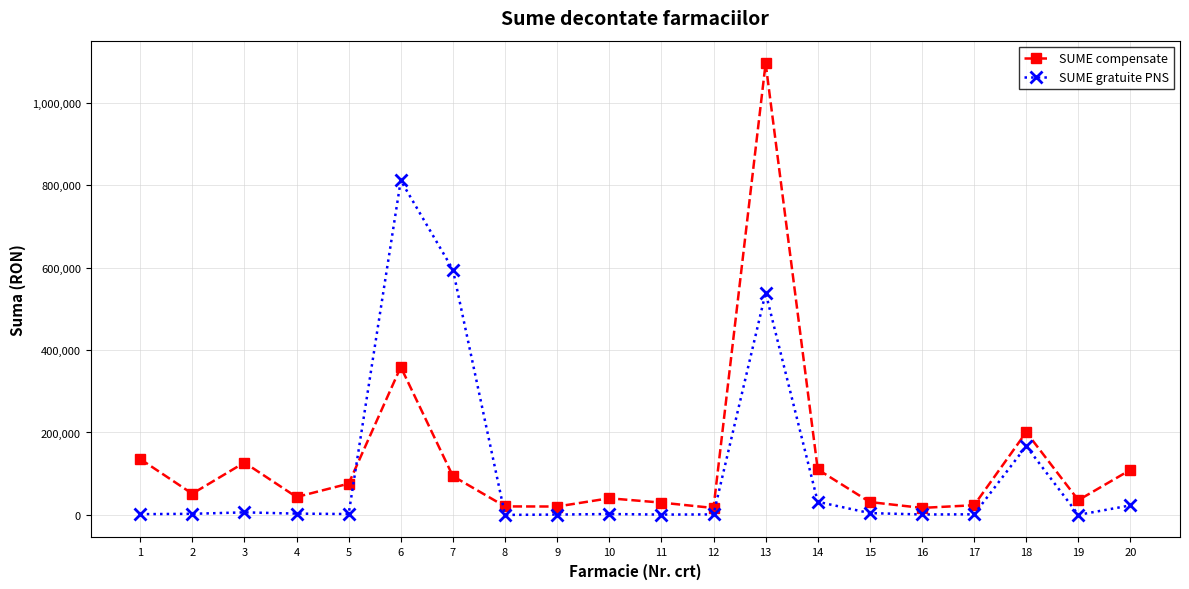

At which category is the sum across all series the highest?

13